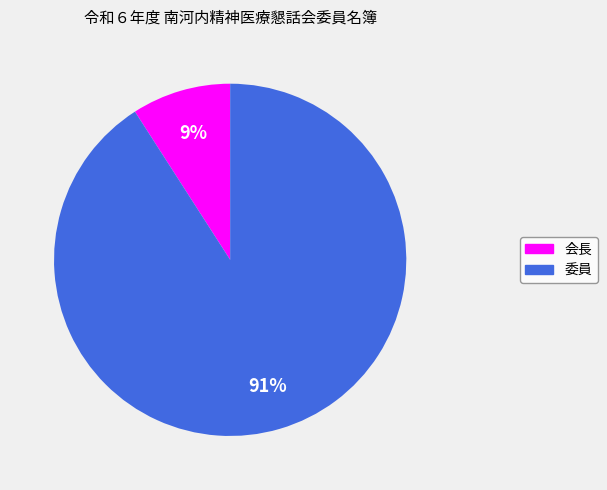

Which slice is the largest?

委員